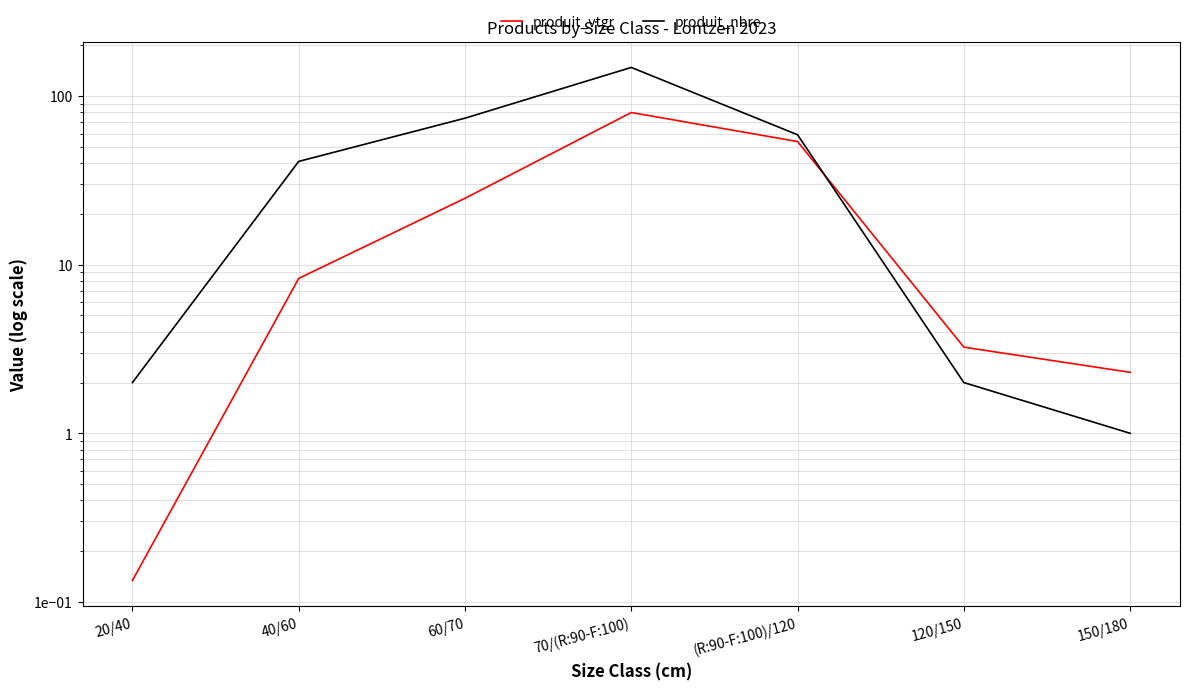

How many intersections are there between produit_nbre and produit_vtgr?

1